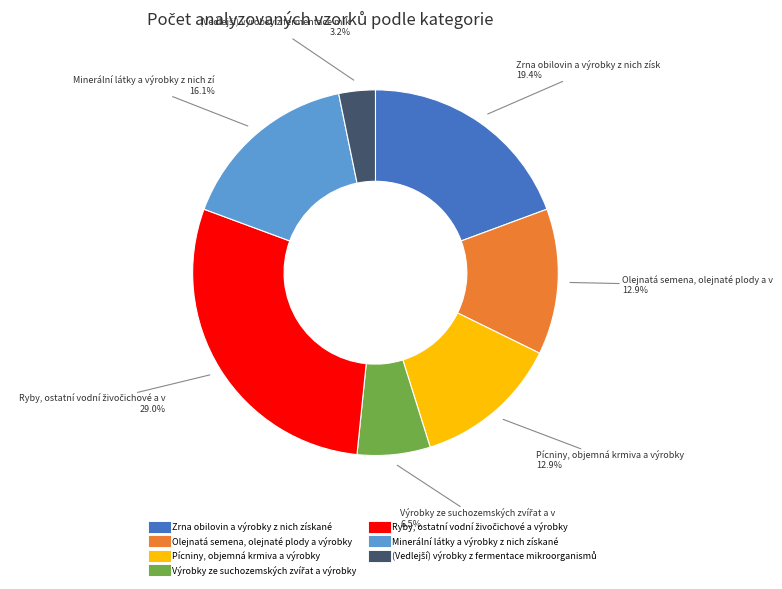

Combined, do Zrna obilovin a výrobky z nich získané and Minerální látky a výrobky z nich získané account for over 50%?

No